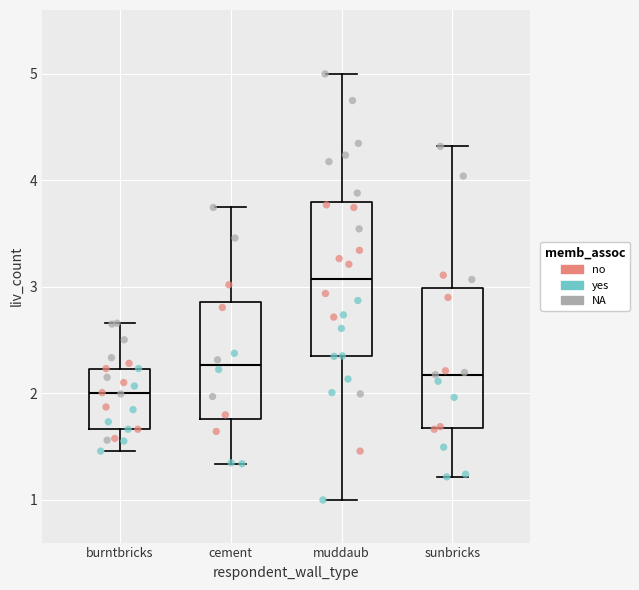

Where is the upper edge of the box for cement on the y-axis? The values are not printed on the chart, so give them approximately, as read against the axis.

2.9